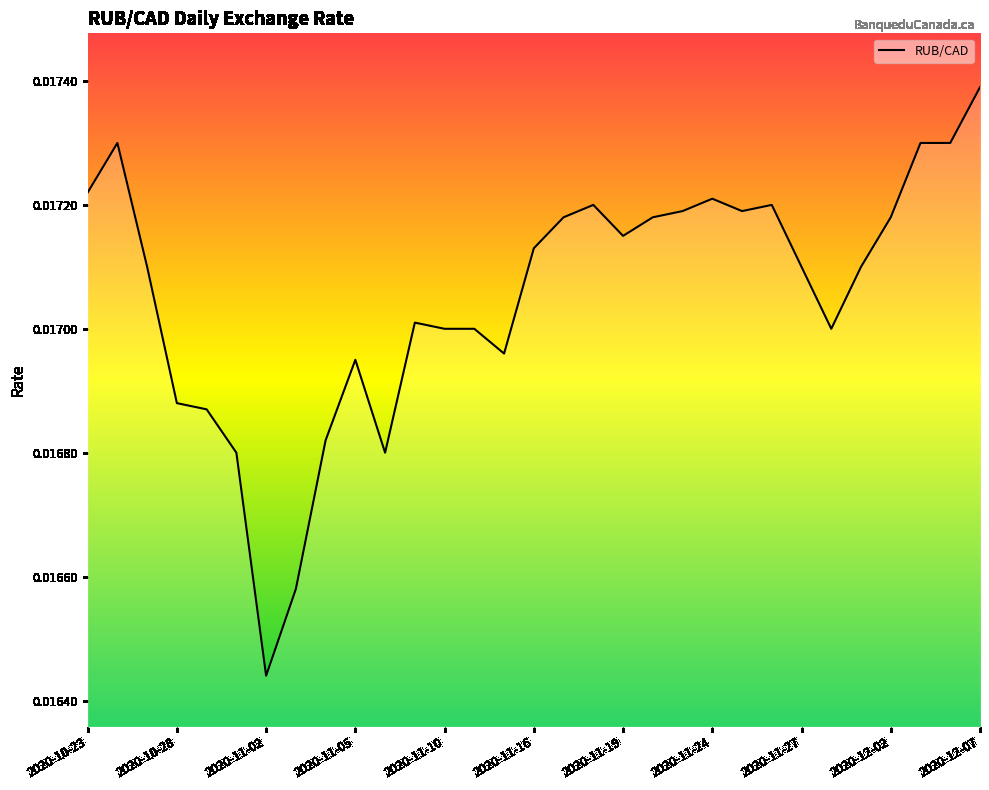

Is this an area chart (filled region under the line)?

No